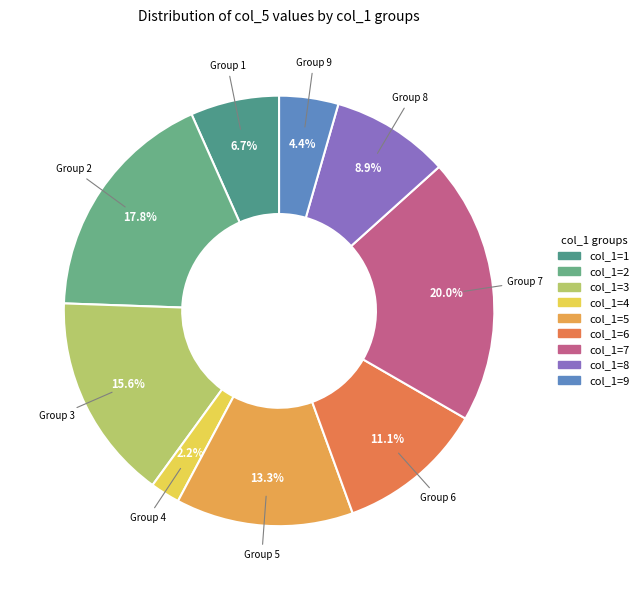

How many segments does this pie chart have?

9